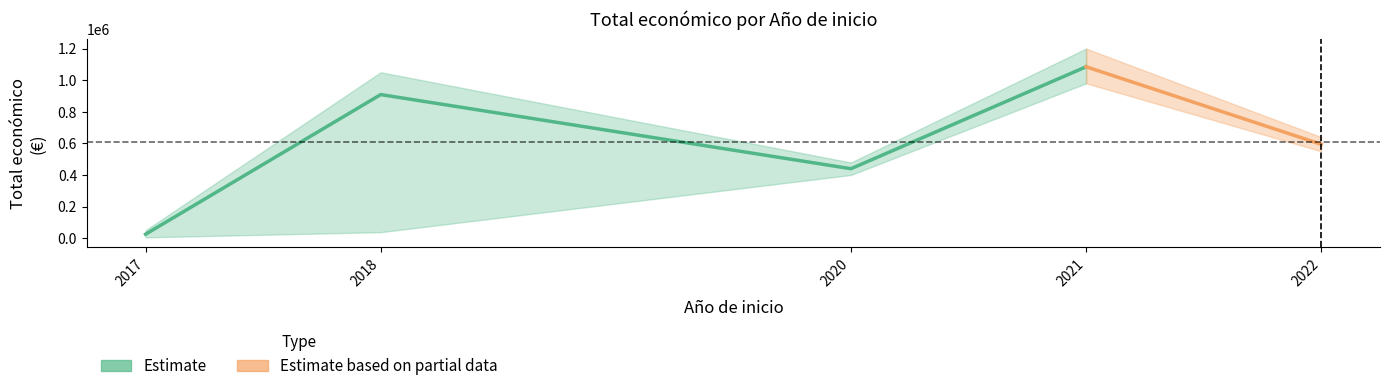

Is it true that the value at 2020 is 126868?

False